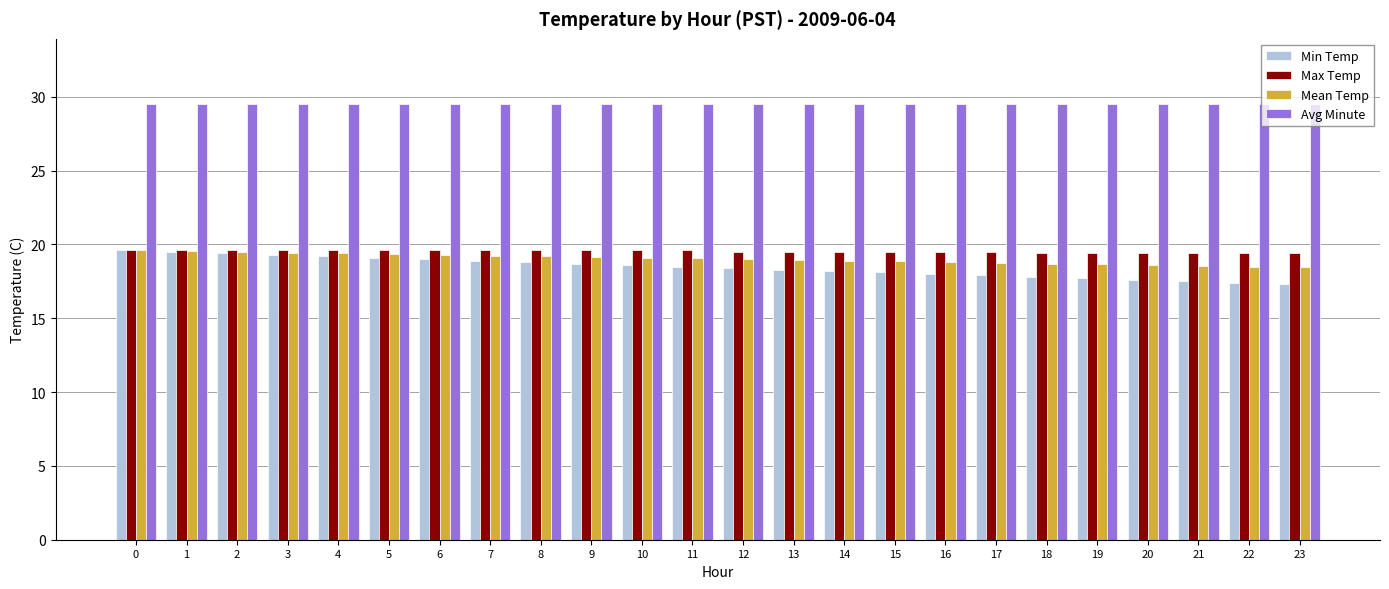

Which series has the largest total across all categories?

Avg Minute